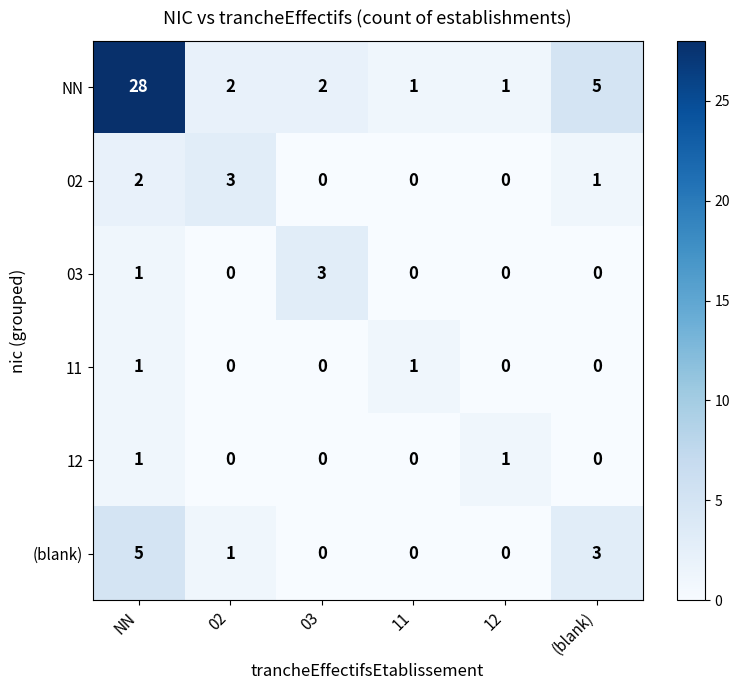

Which series changed the most between NN and (blank)?

NN